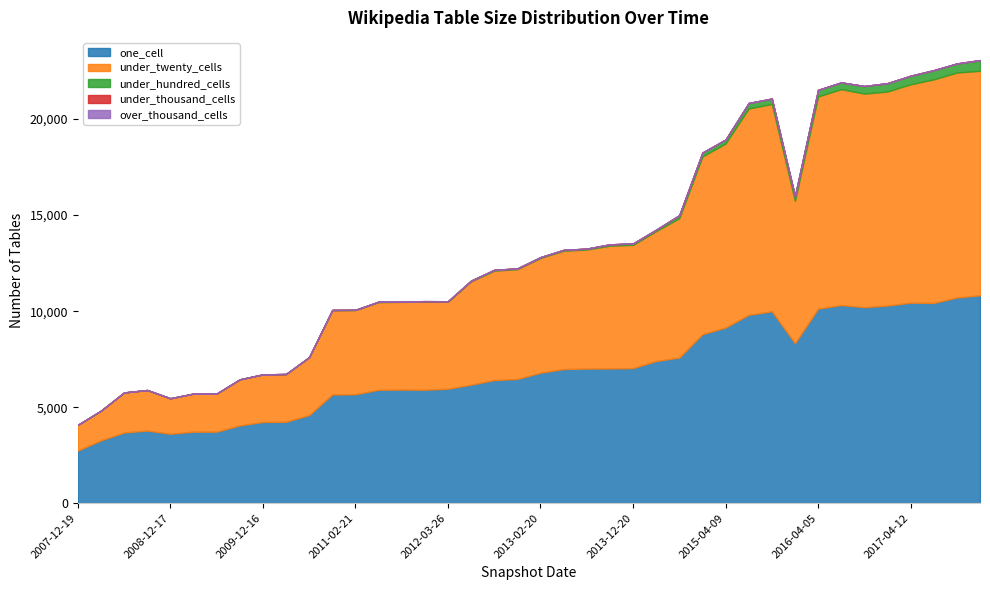

What is the average value of the under_hundred_cells series?

137